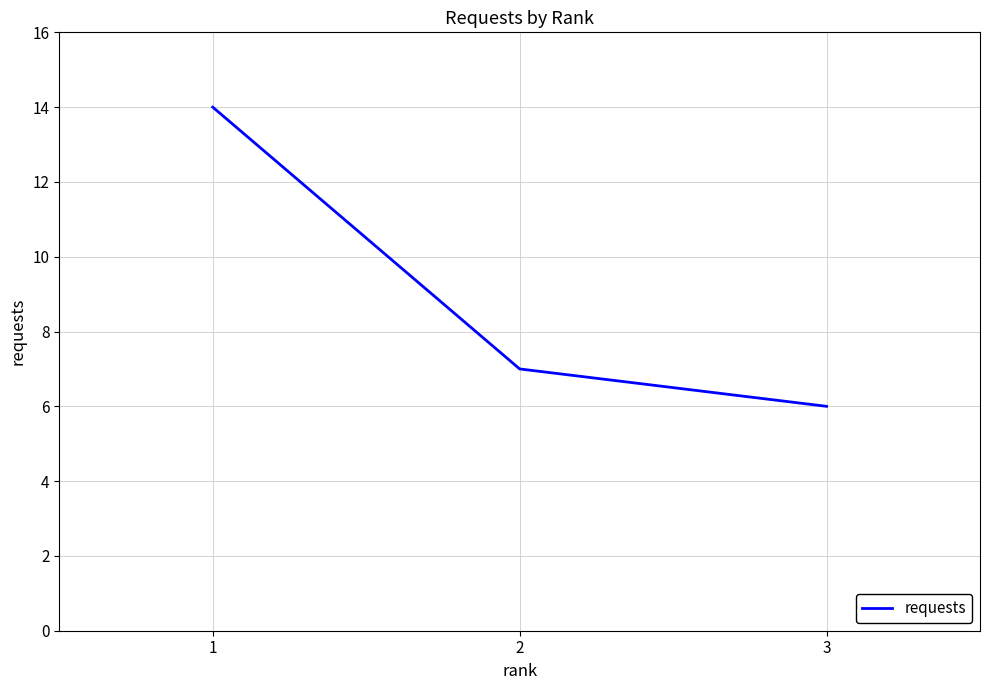

List the labels in order of value, smallest first.

3, 2, 1